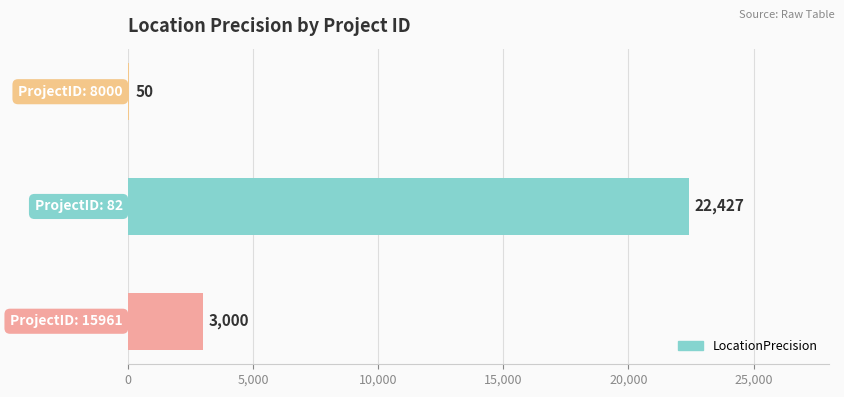

What is the average value?

8492